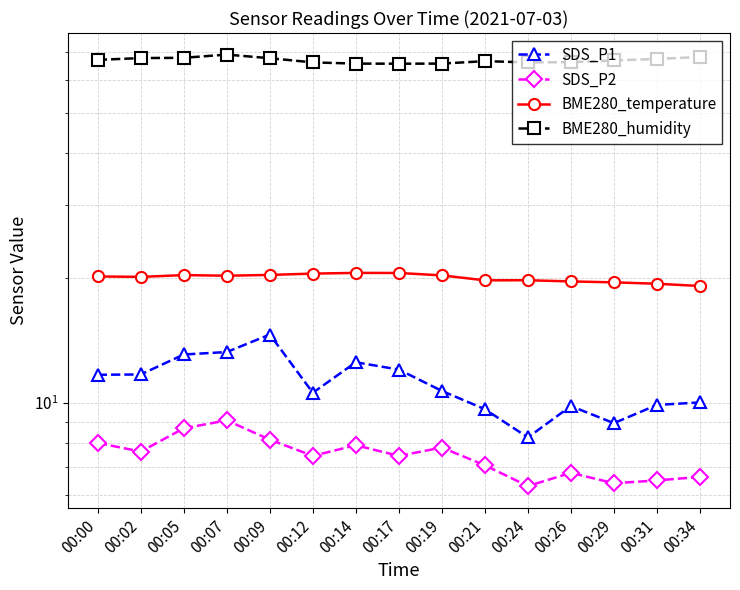

At which label is BME280_humidity closest to 67?

00:00